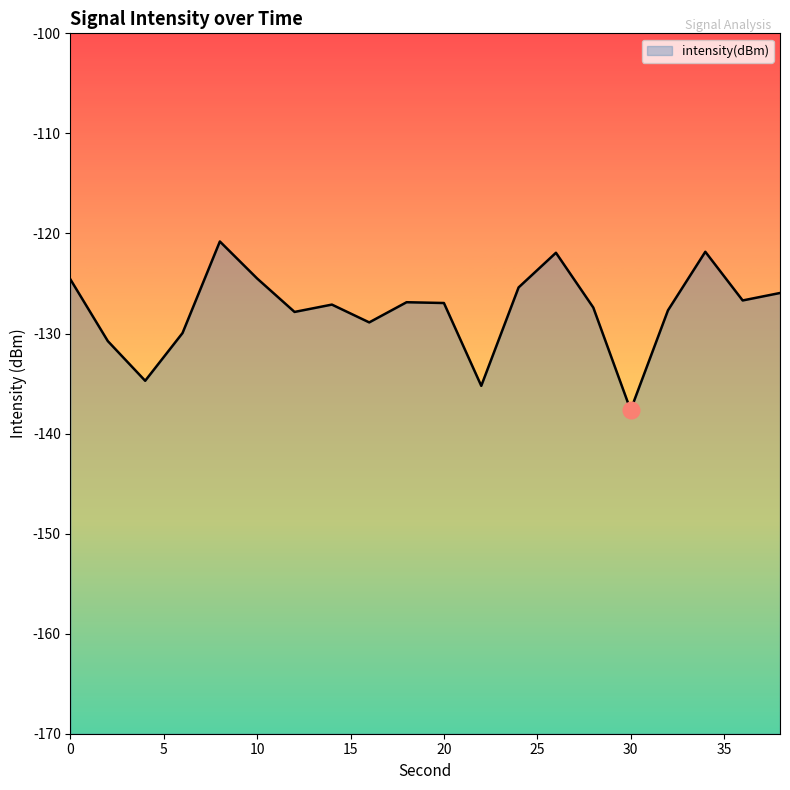

Is it true that the value at 4 is -30.1?

False